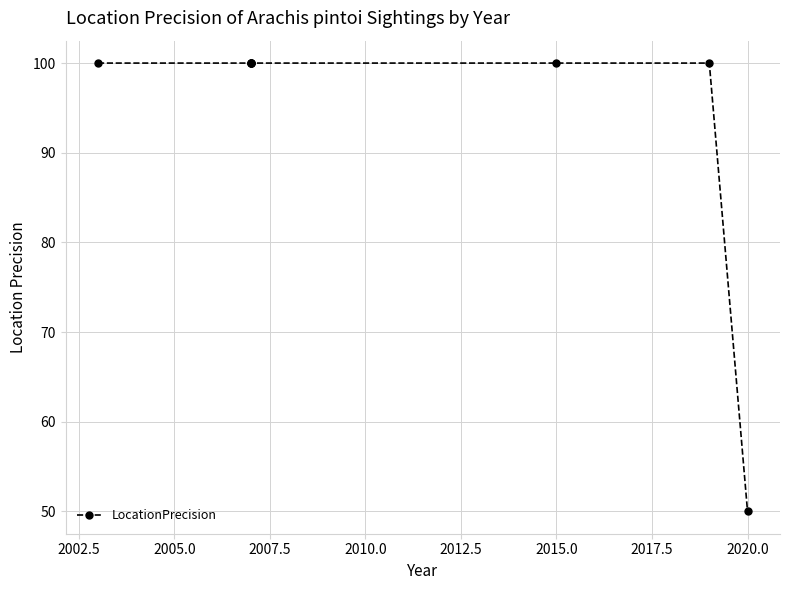

Does the chart display data point markers on the line(s)?

Yes